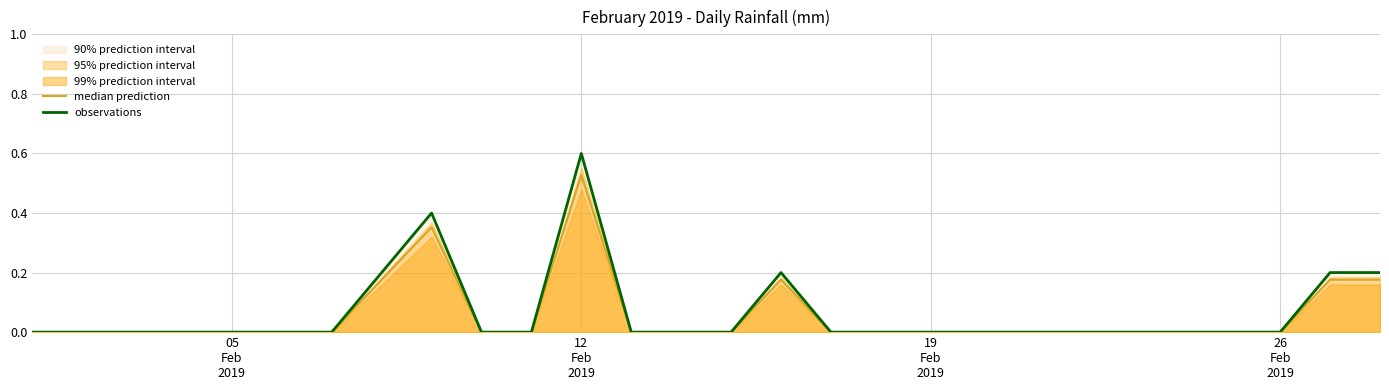

How many lines are shown in the chart?

2